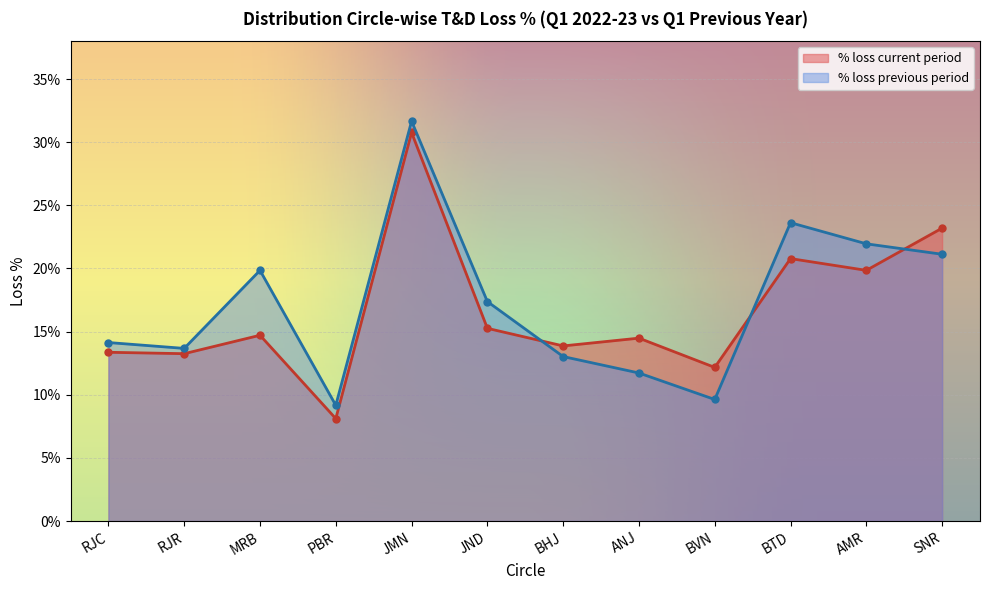

What is the label of the 6th point from the right?

BHJ